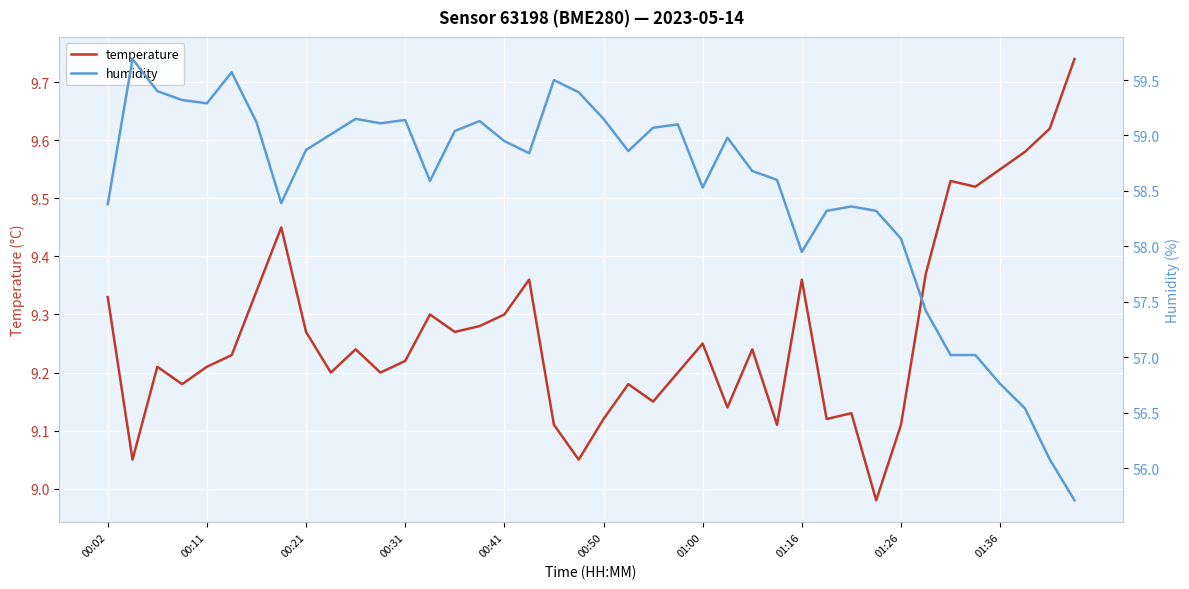

True or false: temperature has a value of 15.8 at 00:31.

False